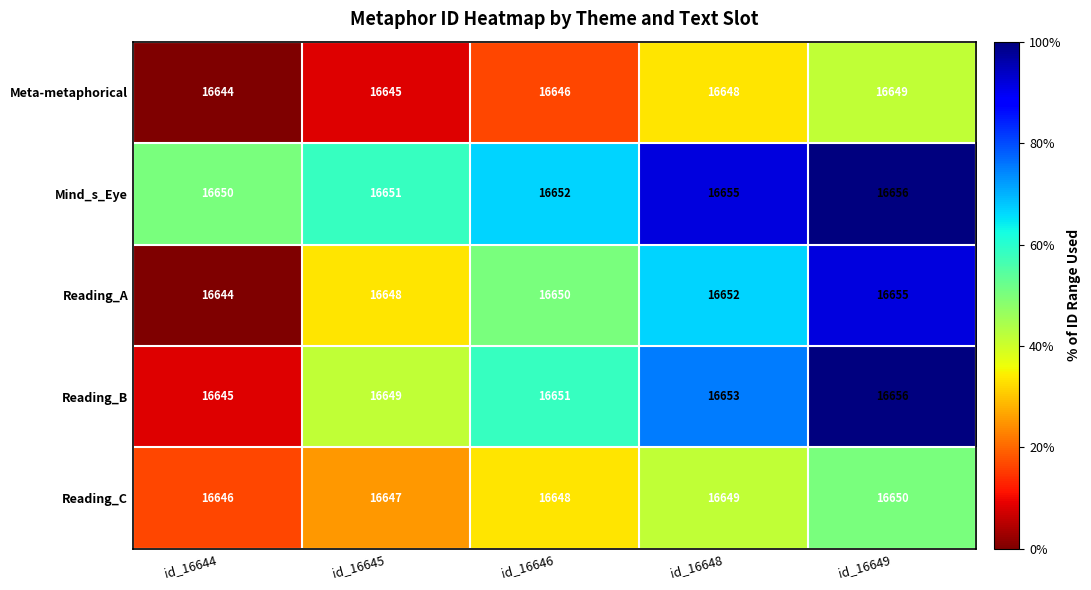

At id_16646, list the series in order from smallest to largest.

Meta-metaphorical, Reading_C, Reading_A, Reading_B, Mind_s_Eye